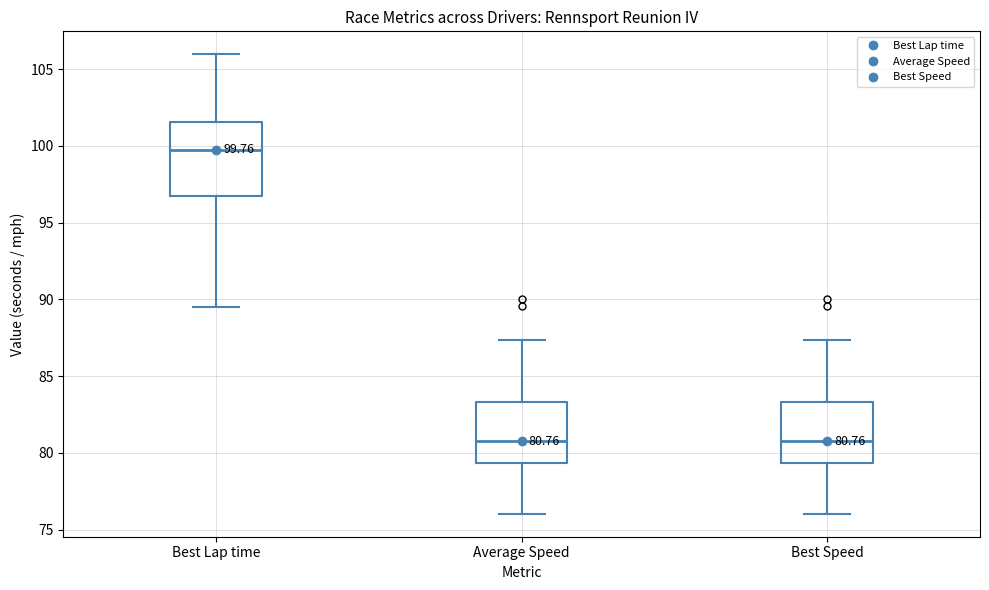

Comparing the boxes themselves (not the whiskers), which one is the tallest?

Best Lap time